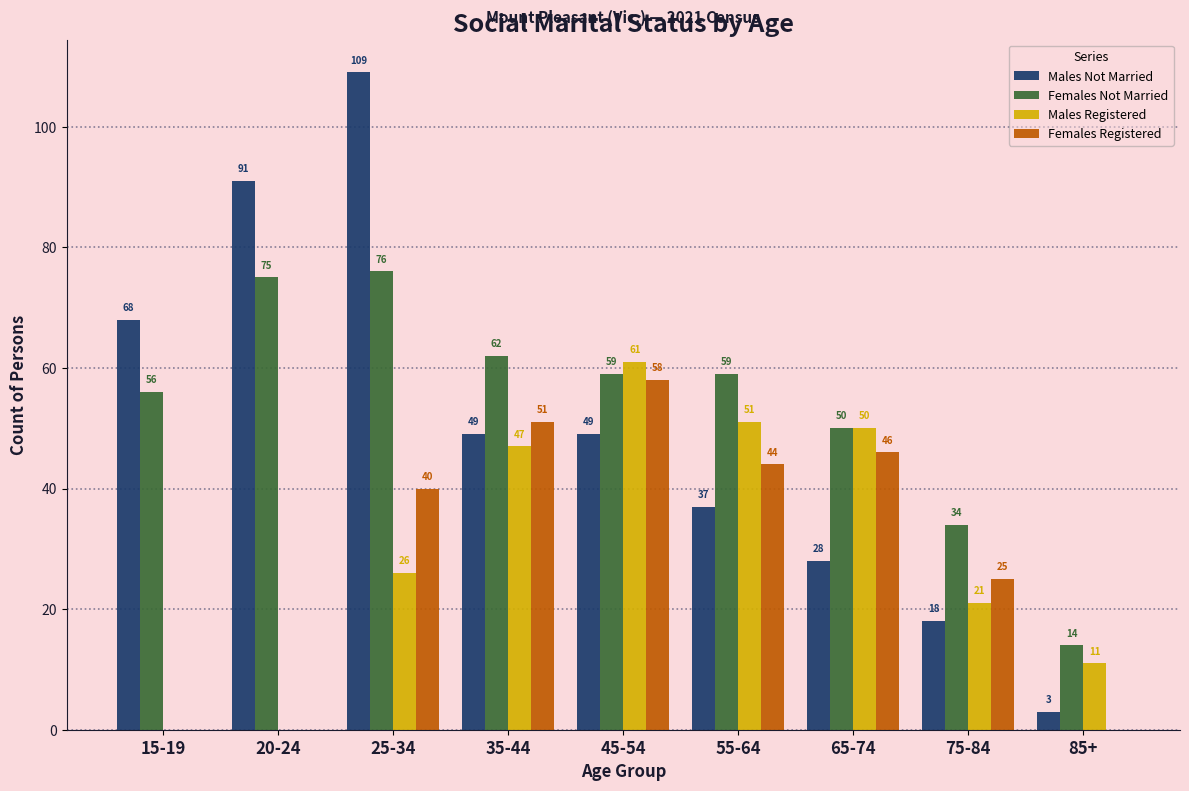

Reading left to right, list all the values displayed in this chart.

Males Not Married: 15-19=68	20-24=91	25-34=109	35-44=49	45-54=49	55-64=37	65-74=28	75-84=18	85+=3
Females Not Married: 15-19=56	20-24=75	25-34=76	35-44=62	45-54=59	55-64=59	65-74=50	75-84=34	85+=14
Males Registered: 15-19=0	20-24=0	25-34=26	35-44=47	45-54=61	55-64=51	65-74=50	75-84=21	85+=11
Females Registered: 15-19=0	20-24=0	25-34=40	35-44=51	45-54=58	55-64=44	65-74=46	75-84=25	85+=0